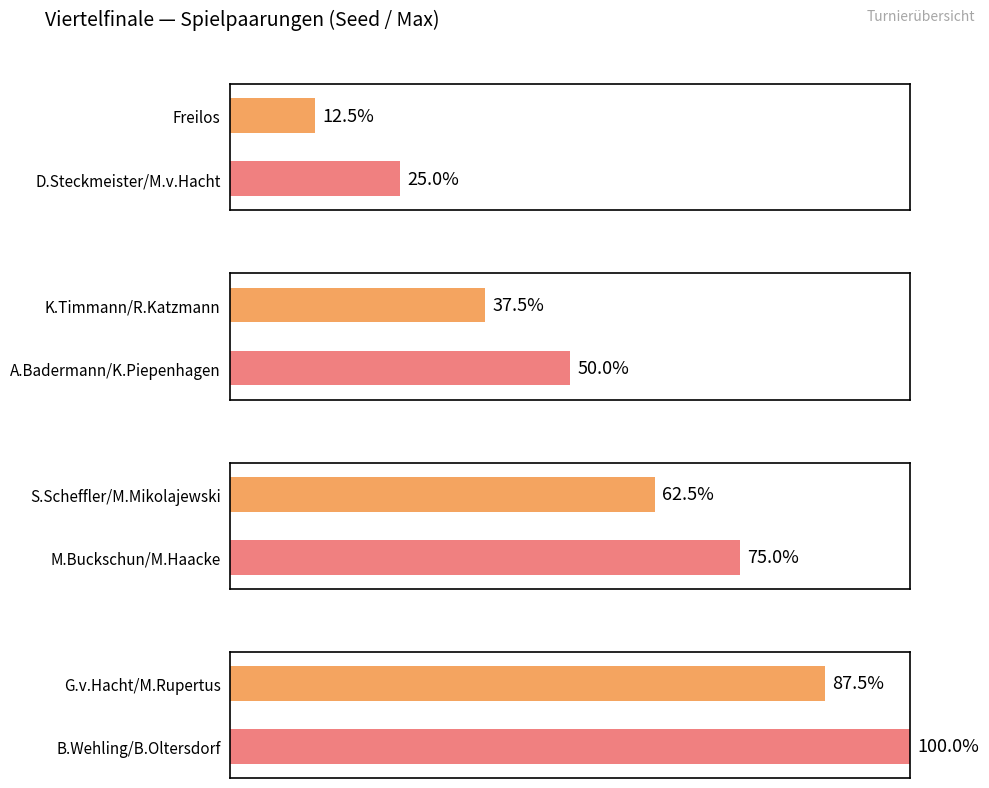

Does the chart contain stacked bars?

No